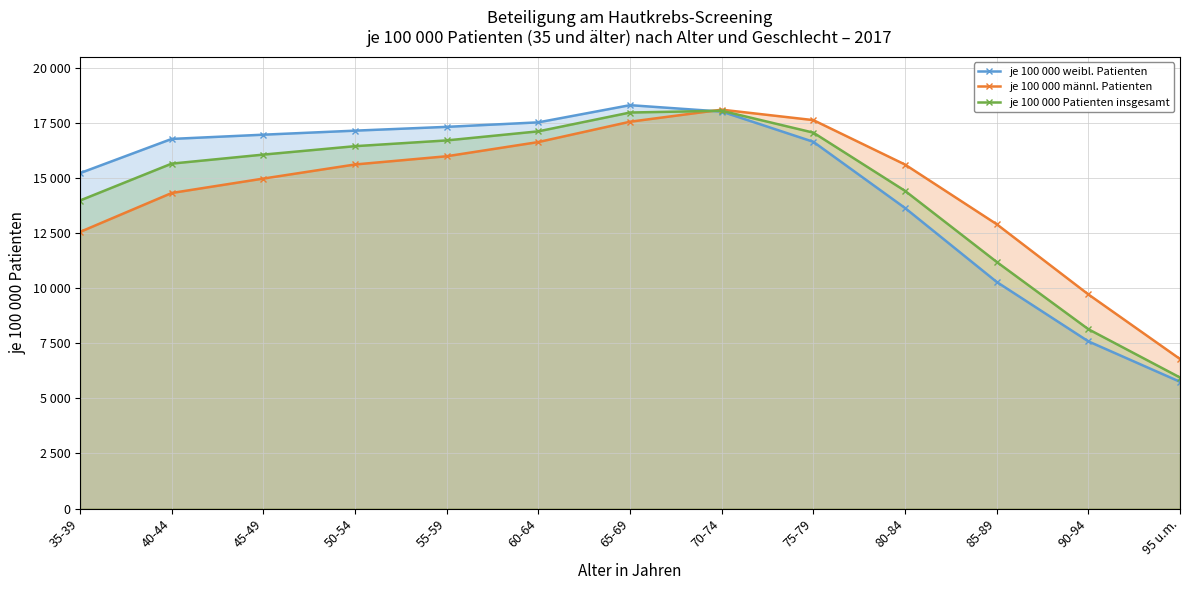

What are all the series names shown in the legend?

je 100 000 weibl. Patienten, je 100 000 männl. Patienten, je 100 000 Patienten insgesamt